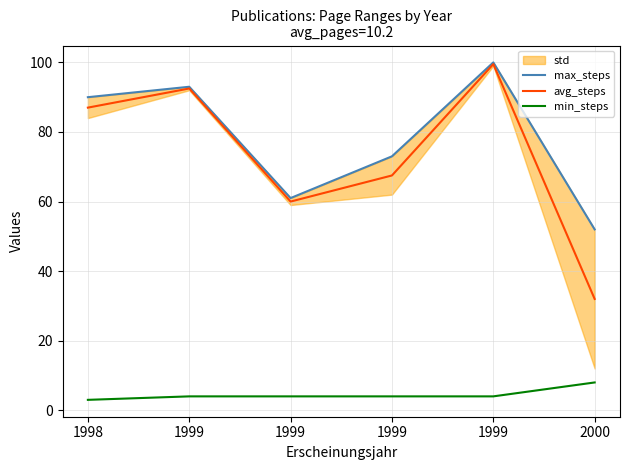

Reading left to right, list all the values displayed in this chart.

max_steps: 1998=90.0	1999=93.0	1999=61.0	1999=73.0	1999=100.0	2000=52.0
avg_steps: 1998=87.0	1999=92.5	1999=60.0	1999=67.5	1999=99.5	2000=32.0
min_steps: 1998=3.0	1999=4.0	1999=4.0	1999=4.0	1999=4.0	2000=8.0